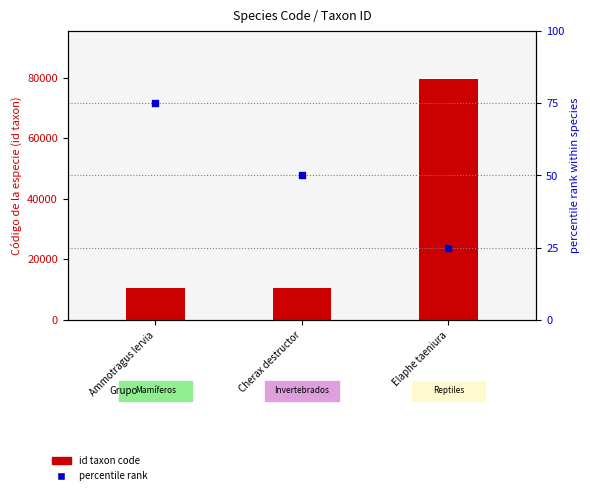

Which series has the largest Y range (max minus min)?

id taxon code